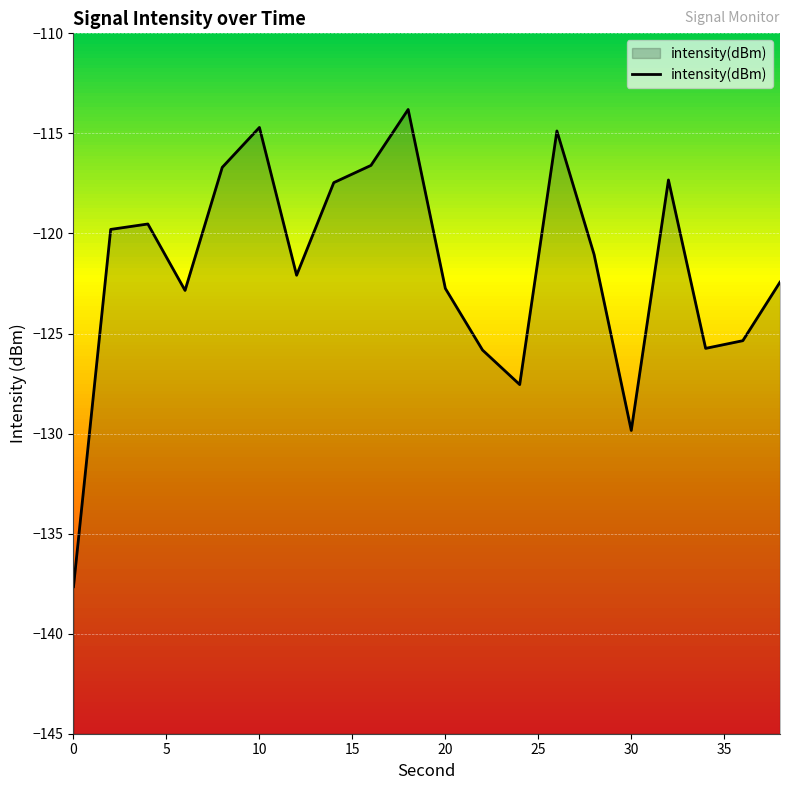

Is it true that the value at 30 is -185.6?

False